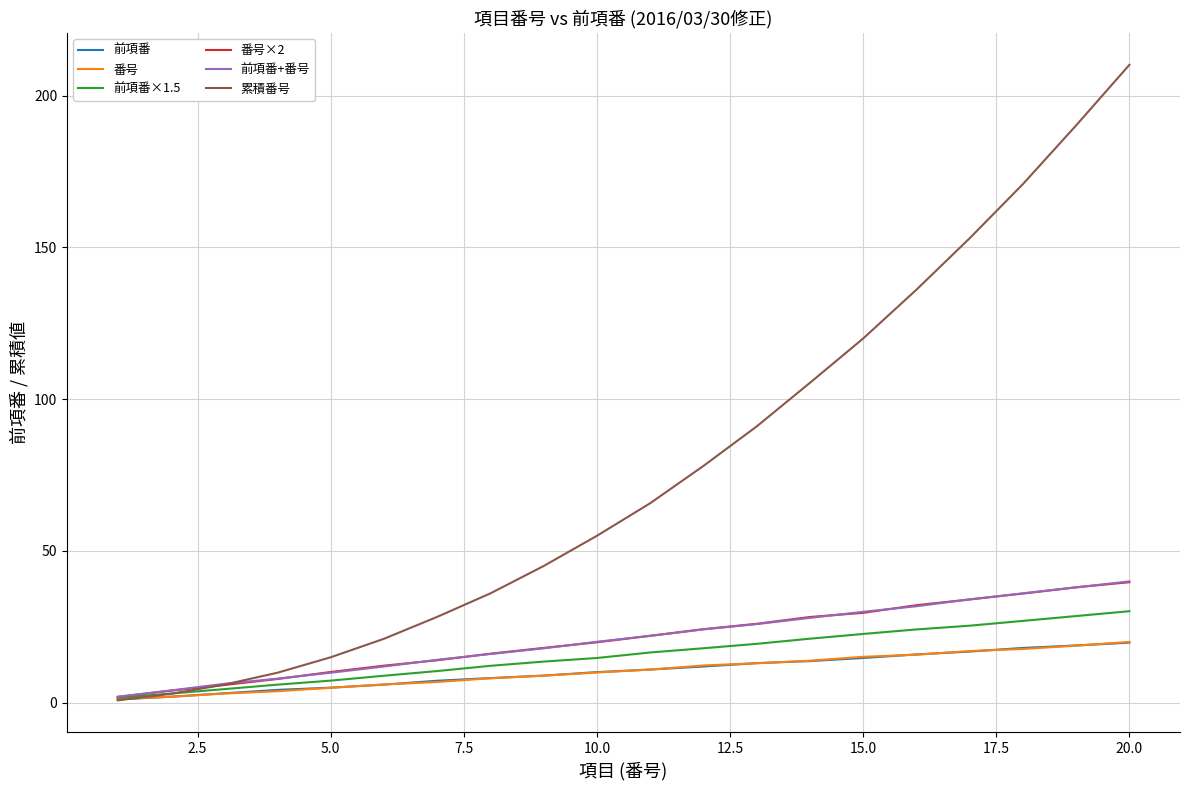

Which series has the widest spread of values?

累積番号